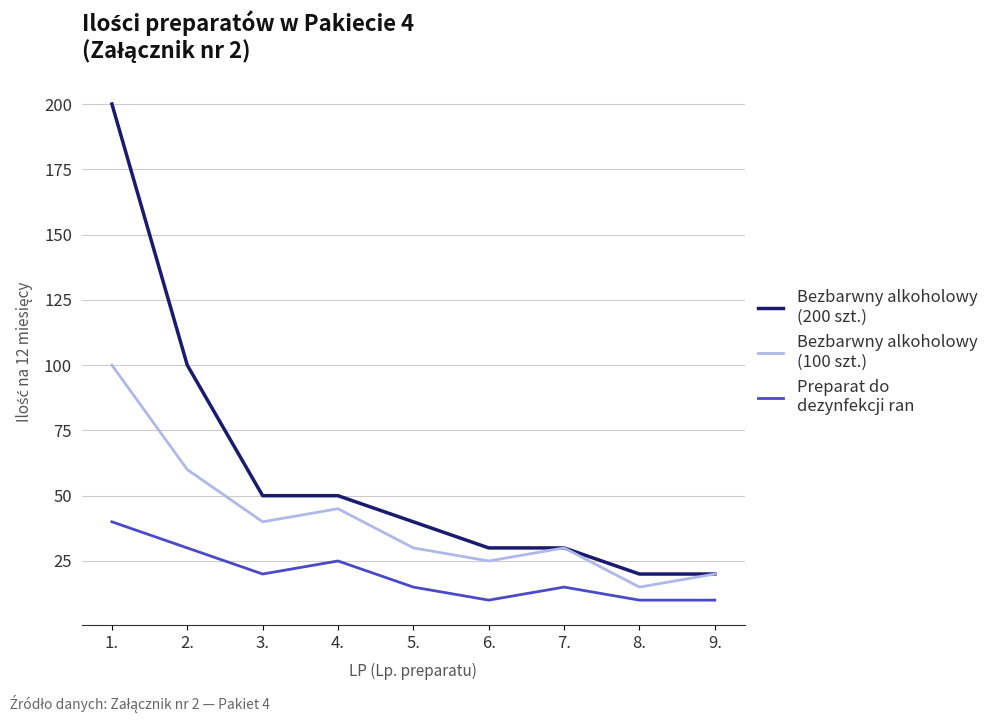

What is the difference between the highest and lowest values at 2.?

70